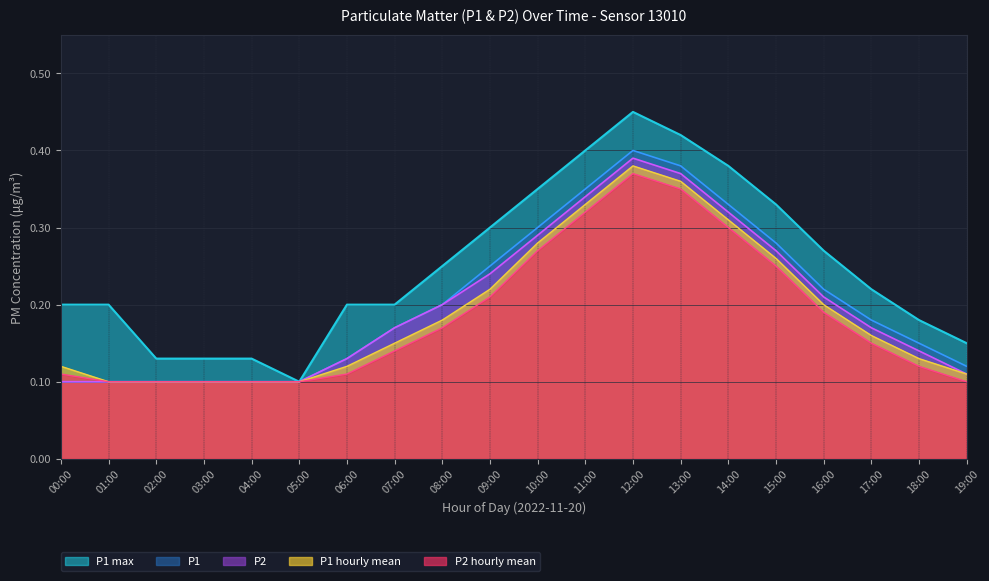

Rank the series at 17:00 from lowest to highest value.

P2 hourly mean, P1 hourly mean, P2, P1, P1 max